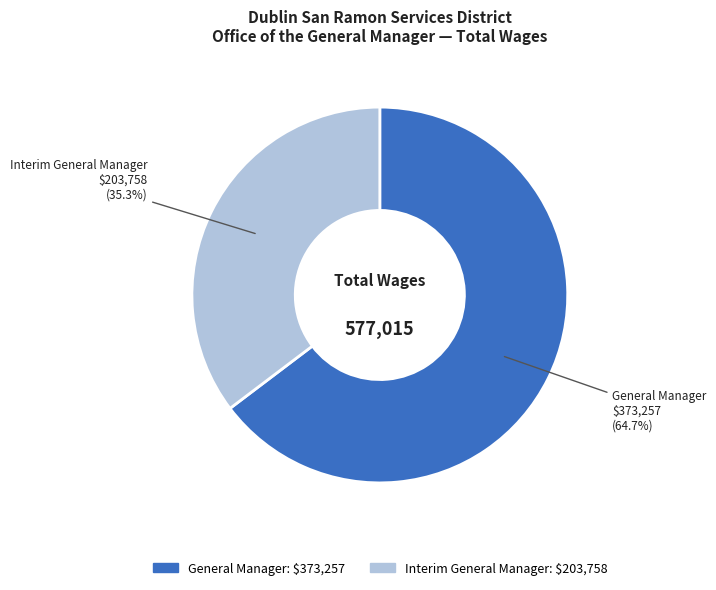

To the nearest percent, what is the difference between the largest and smallest slice percentages?

29%